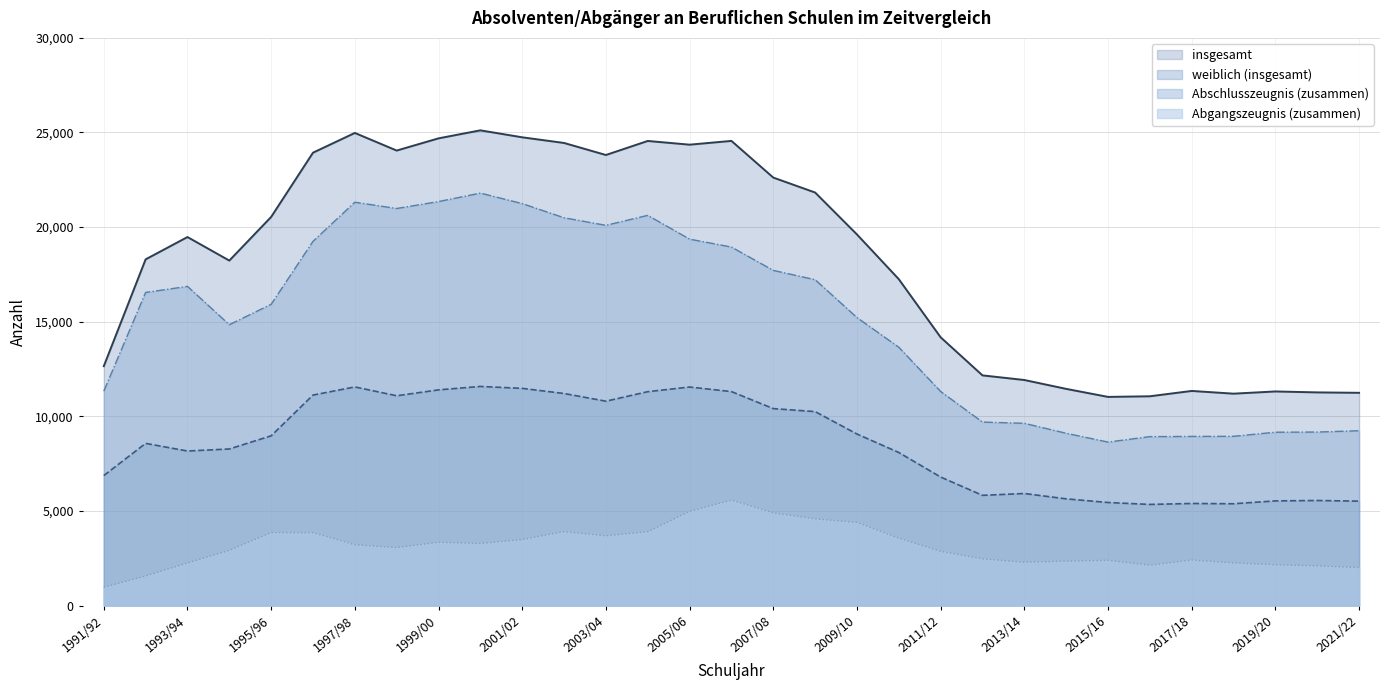

At which category is the sum across all series the highest?

2000/01